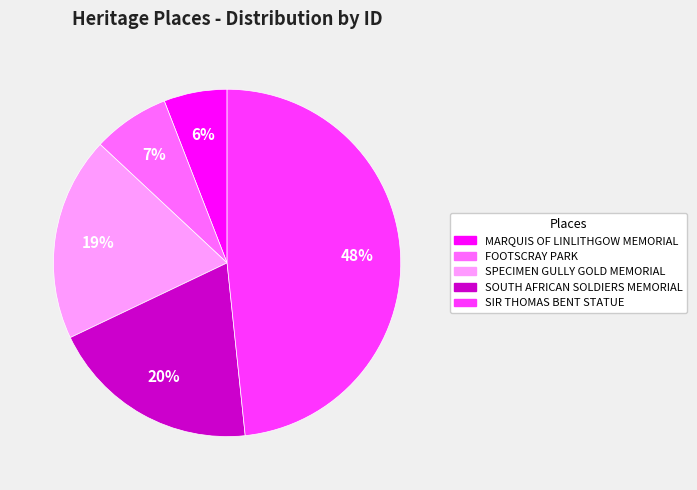

To the nearest percent, what is the average slice percentage?

20%